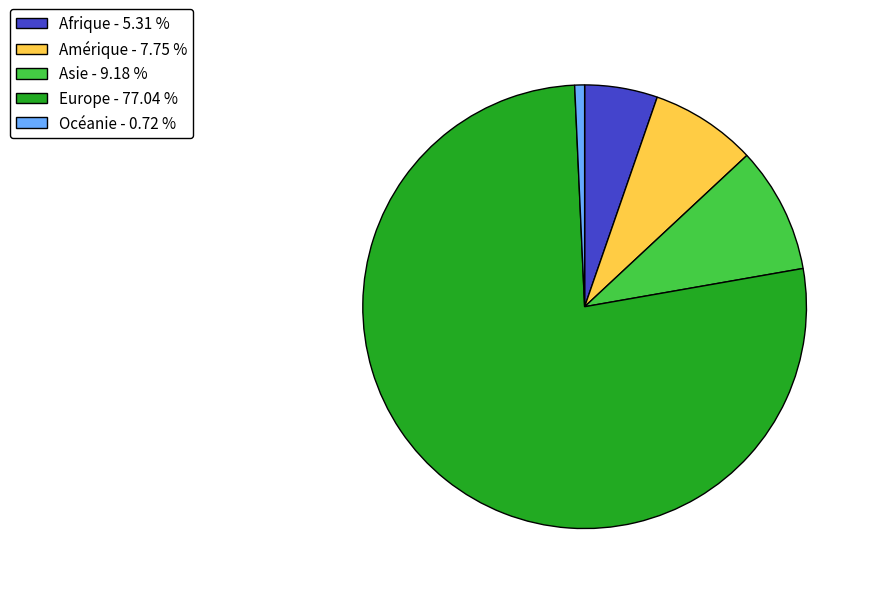

How many slices are in this pie chart?

5